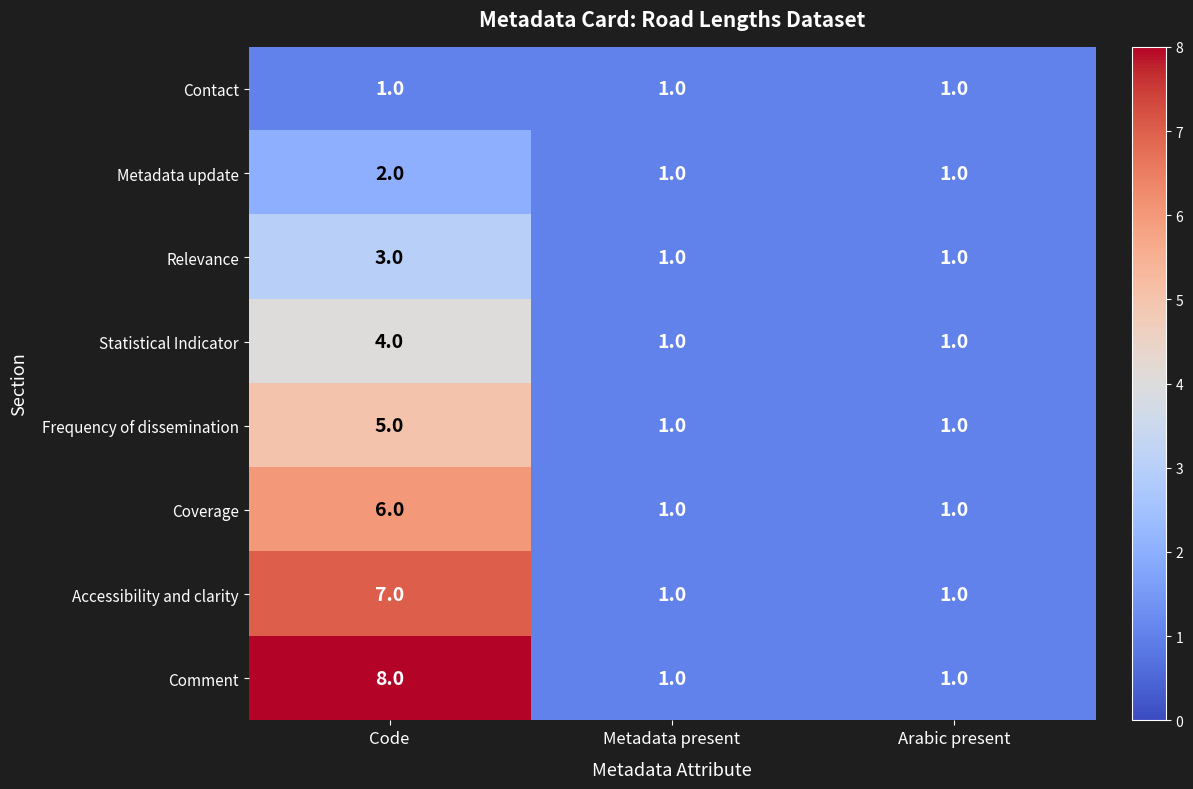

At which category is the sum across all series the highest?

Code